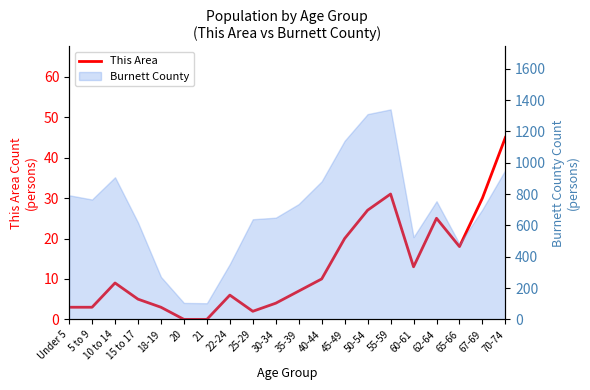

Reading left to right, list all the values displayed in this chart.

Under 5=3	5 to 9=3	10 to 14=9	15 to 17=5	18-19=3	20=0	21=0	22-24=6	25-29=2	30-34=4	35-39=7	40-44=10	45-49=20	50-54=27	55-59=31	60-61=13	62-64=25	65-66=18	67-69=30	70-74=45